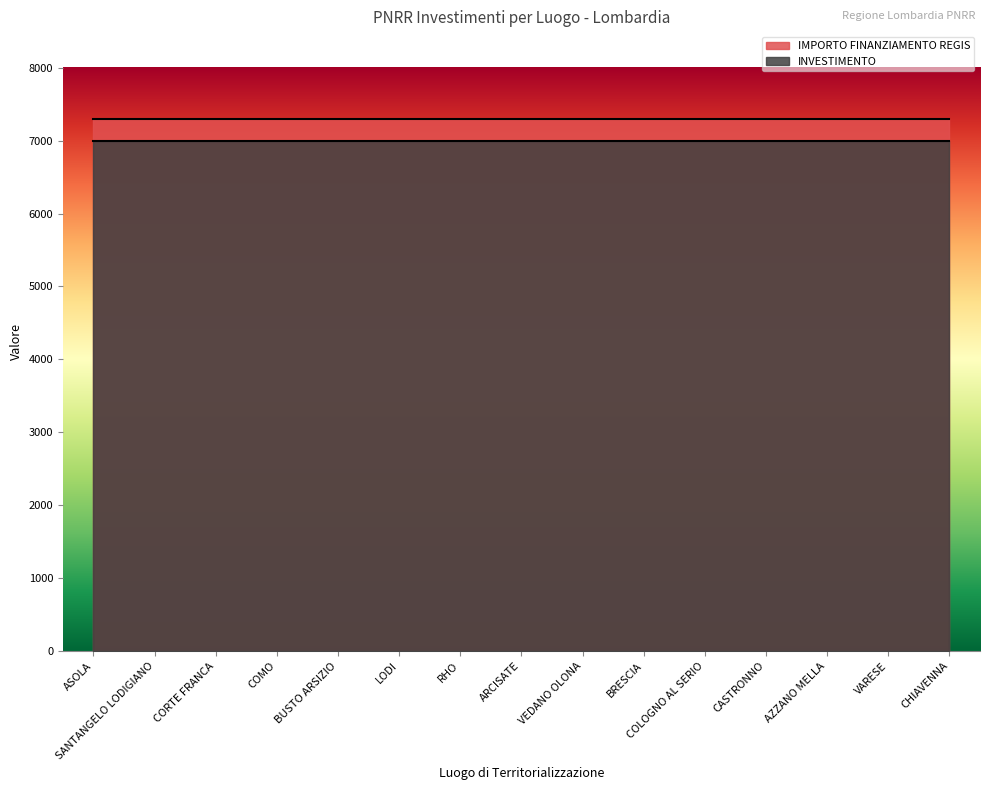

At which label is INVESTIMENTO closest to 1?

ASOLA